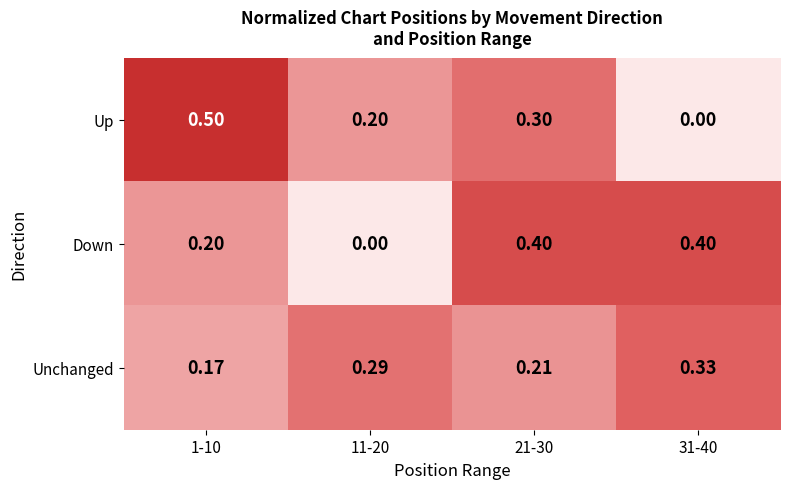

List the series in order of their peak value, lowest first.

Unchanged, Down, Up